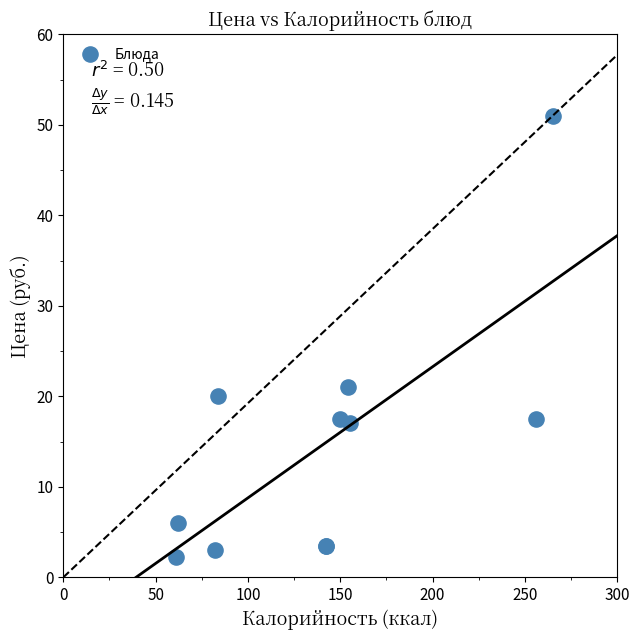

What Y value in the scatter plot is closest to 26?

21.0